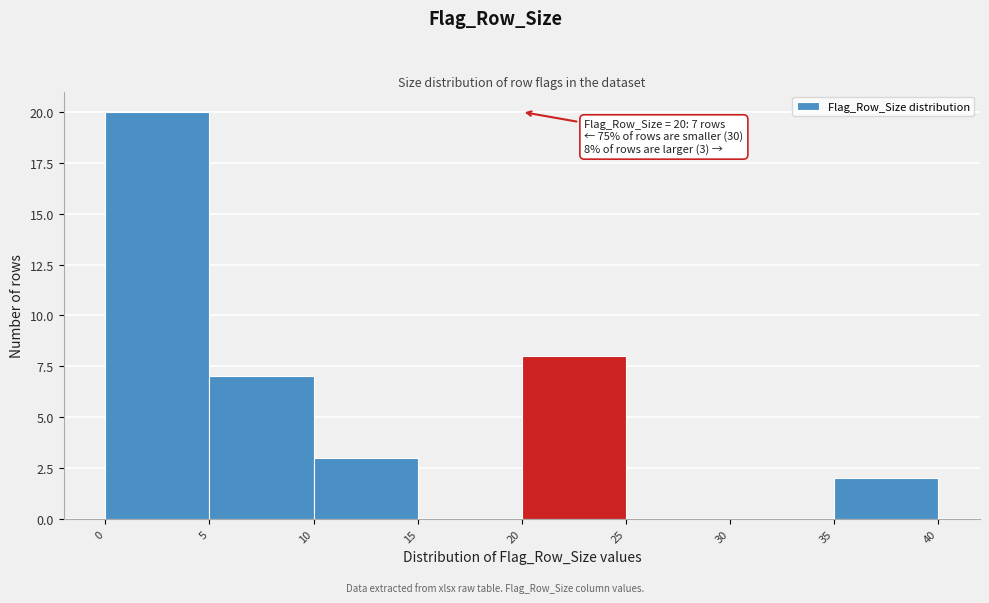

Over which range of the x-axis is the bar tallest?

0 to 5